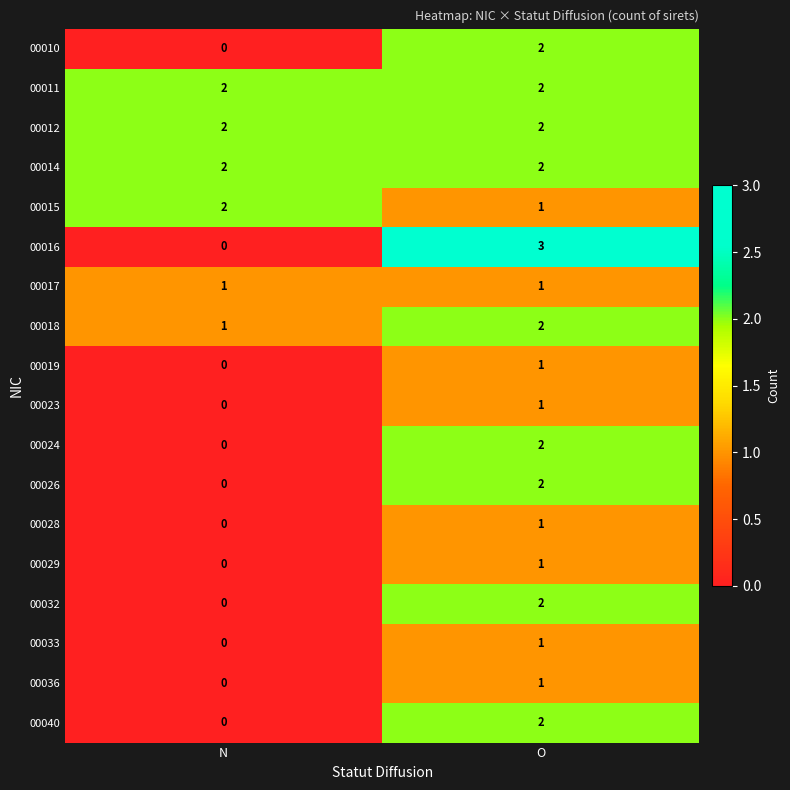

Which series has the widest spread of values?

00016